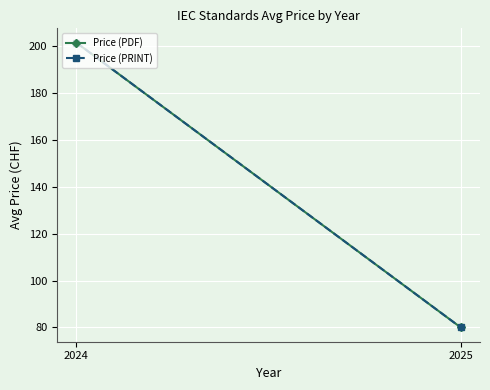

What is the highest value of the Price (PRINT) series?

201.6